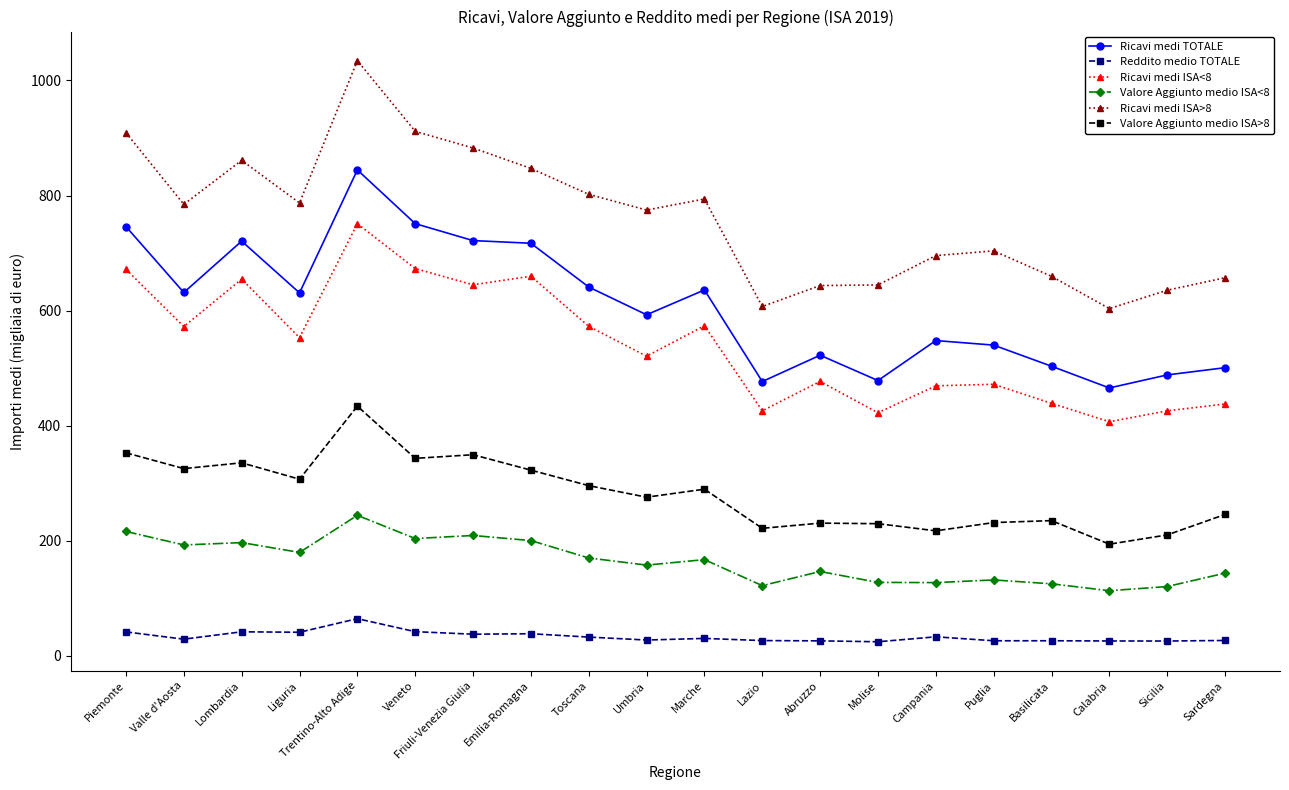

What are all the series names shown in the legend?

Ricavi medi TOTALE, Reddito medio TOTALE, Ricavi medi ISA<8, Valore Aggiunto medio ISA<8, Ricavi medi ISA>8, Valore Aggiunto medio ISA>8